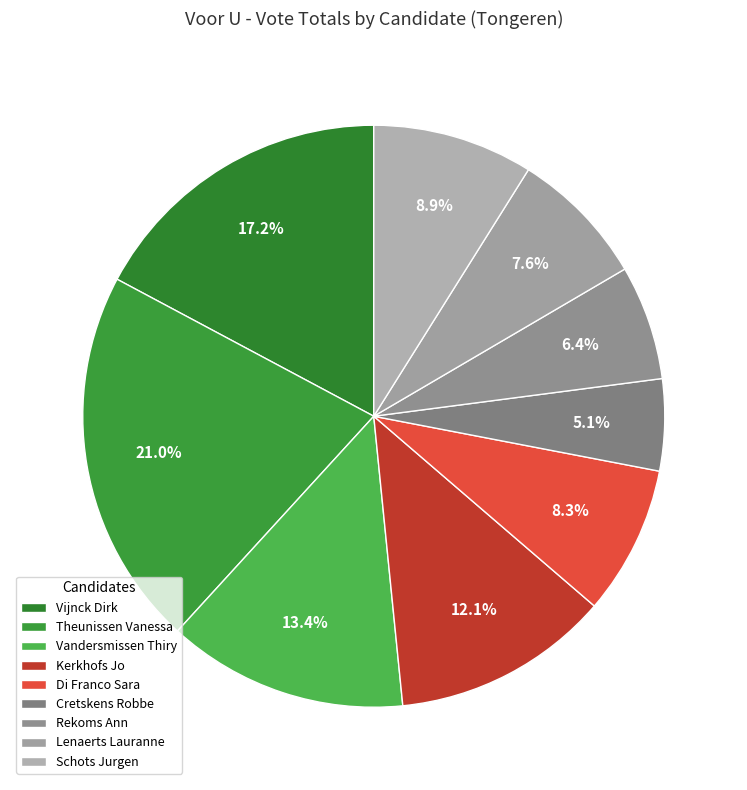

Is Lenaerts Lauranne the majority of the pie?

No